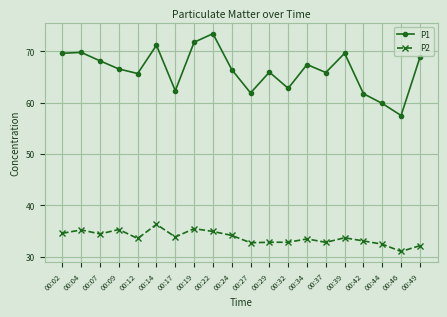

How many data points does each series have?

20